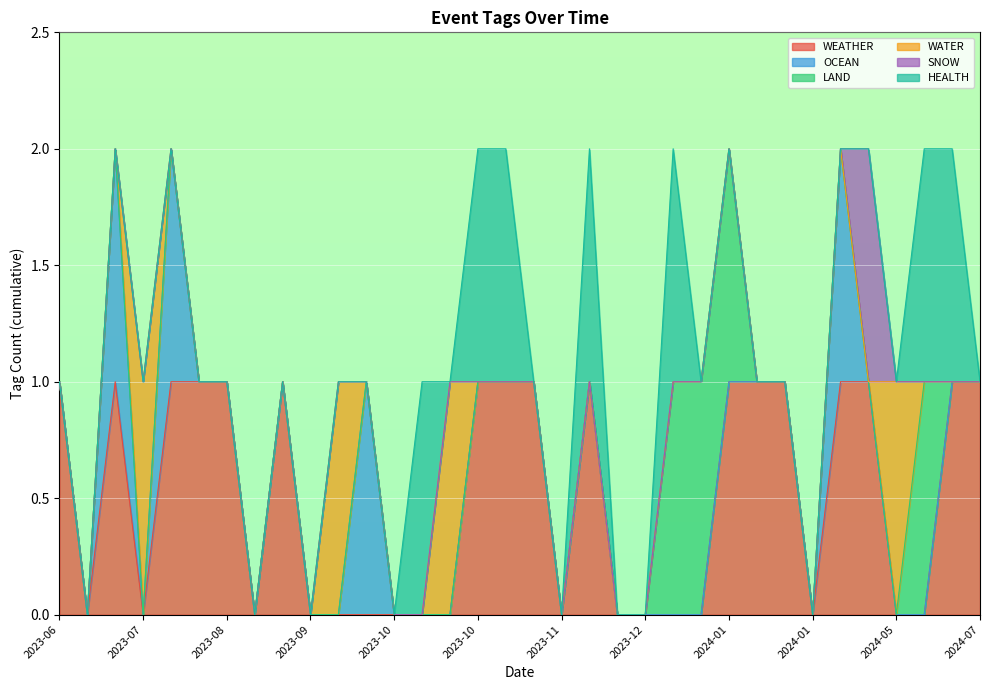

True or false: WATER and LAND intersect in this chart.

False